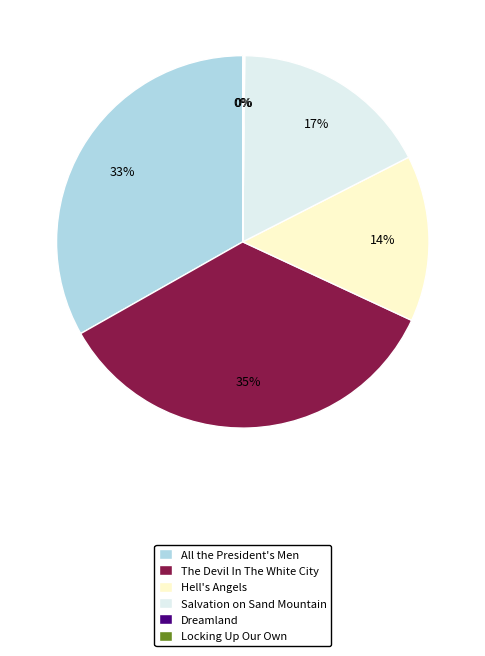

Which slice is the largest?

The Devil In The White City